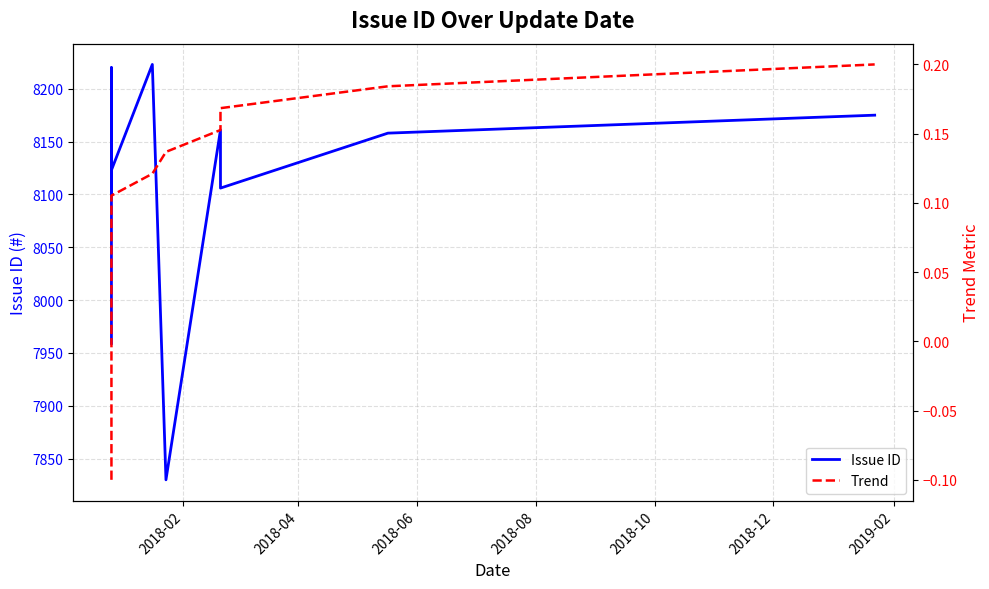

How many data points in Issue ID are less than 8156?

10